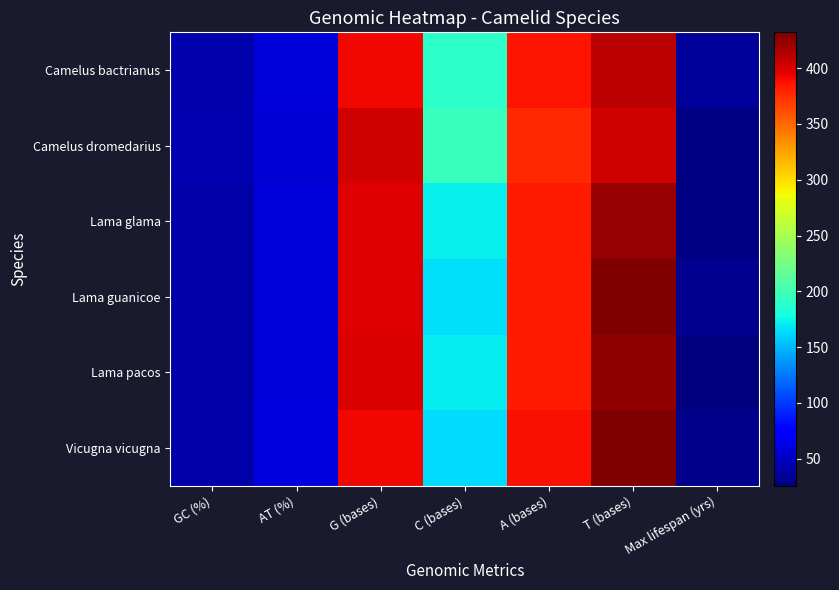

Rank the series by their maximum value, from lowest to highest.

Camelus dromedarius, Camelus bactrianus, Lama glama, Lama pacos, Lama guanicoe, Vicugna vicugna